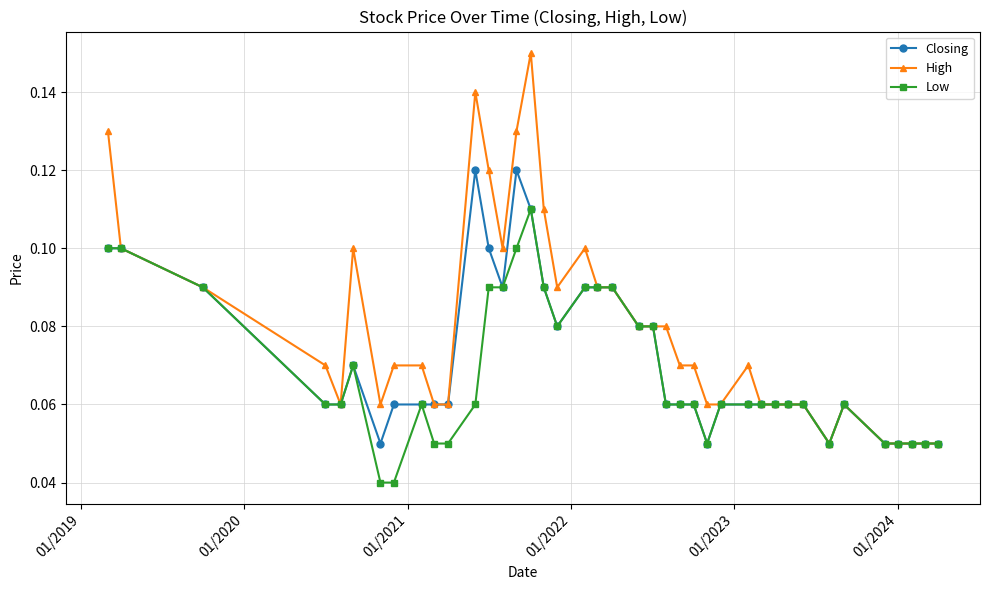

Rank the series by their average value, from lowest to highest.

Low, Closing, High